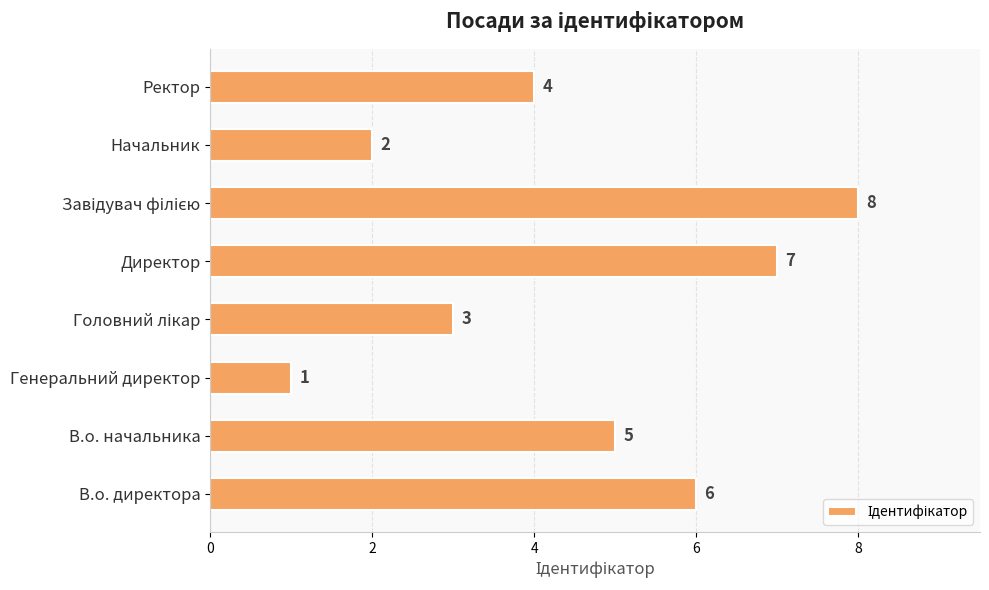

What is the greatest value displayed?

8